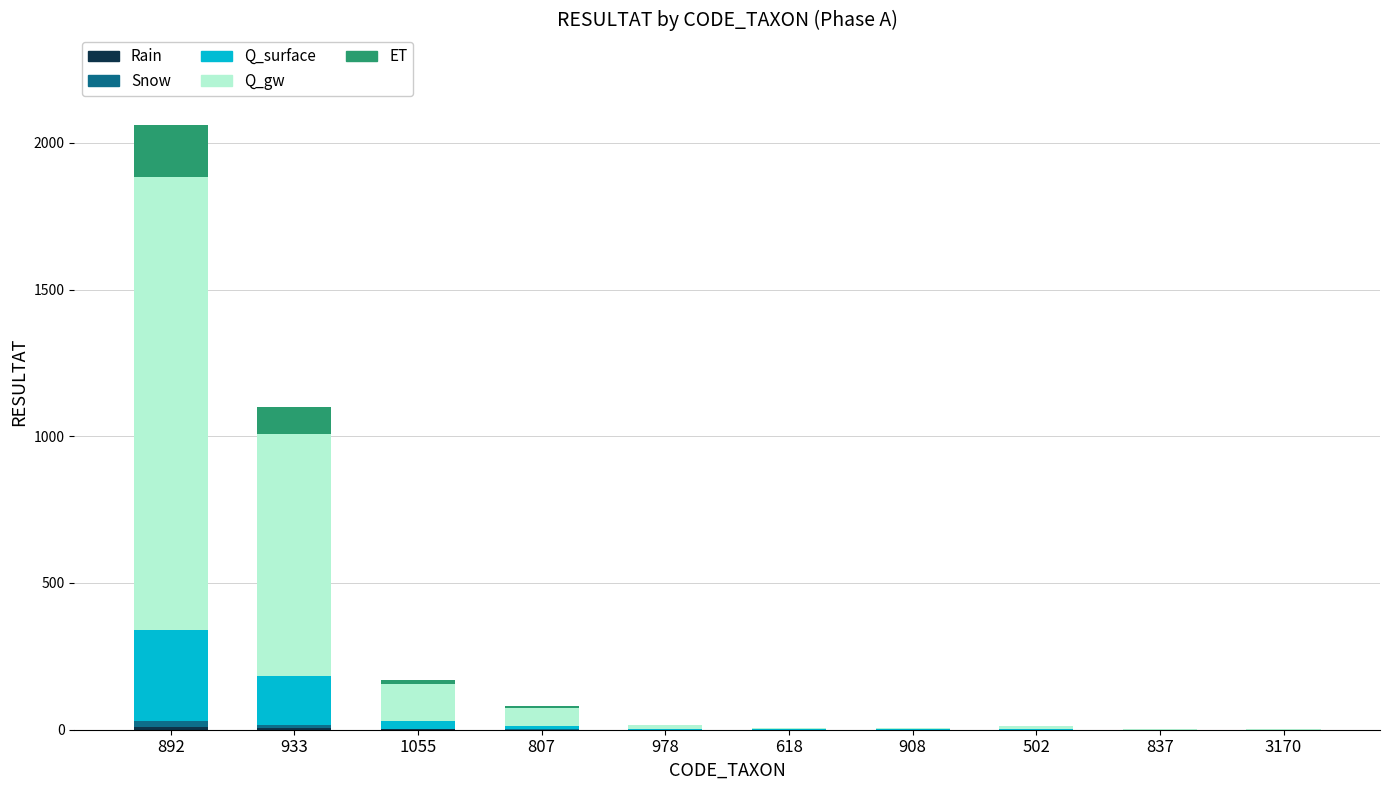

Rank the categories by ET value from lowest to highest.

837, 3170, 618, 908, 502, 978, 807, 1055, 933, 892